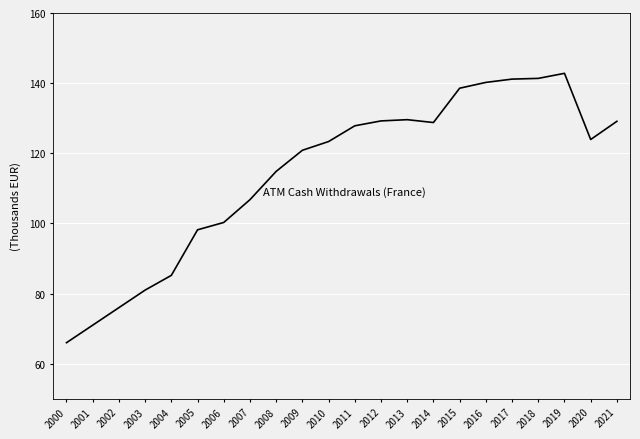

List the labels in order of value, largest first.

2019, 2018, 2017, 2016, 2015, 2013, 2012, 2021, 2014, 2011, 2020, 2010, 2009, 2008, 2007, 2006, 2005, 2004, 2003, 2002, 2001, 2000